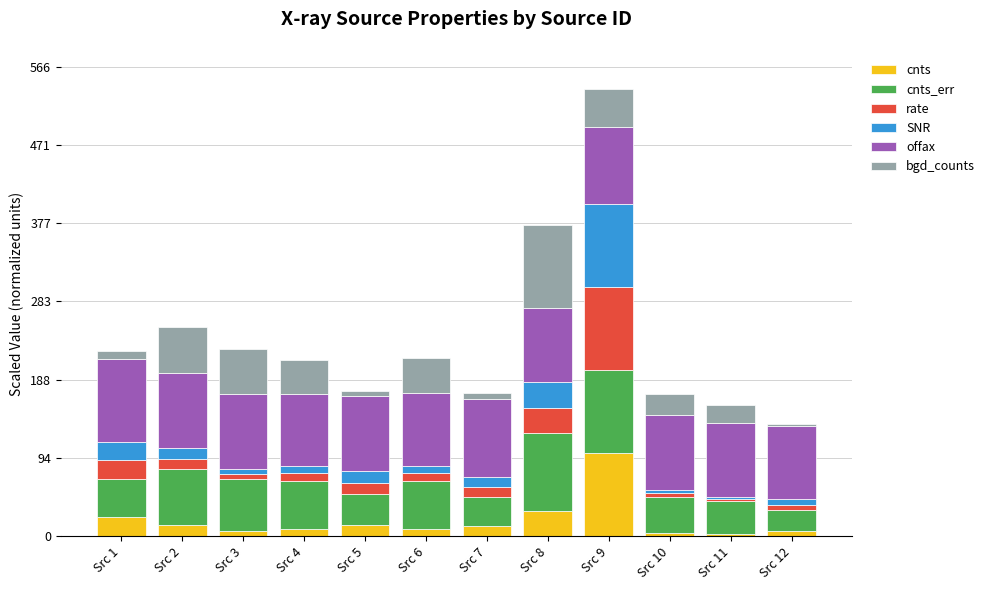

At which category is the sum across all series the highest?

Src 9